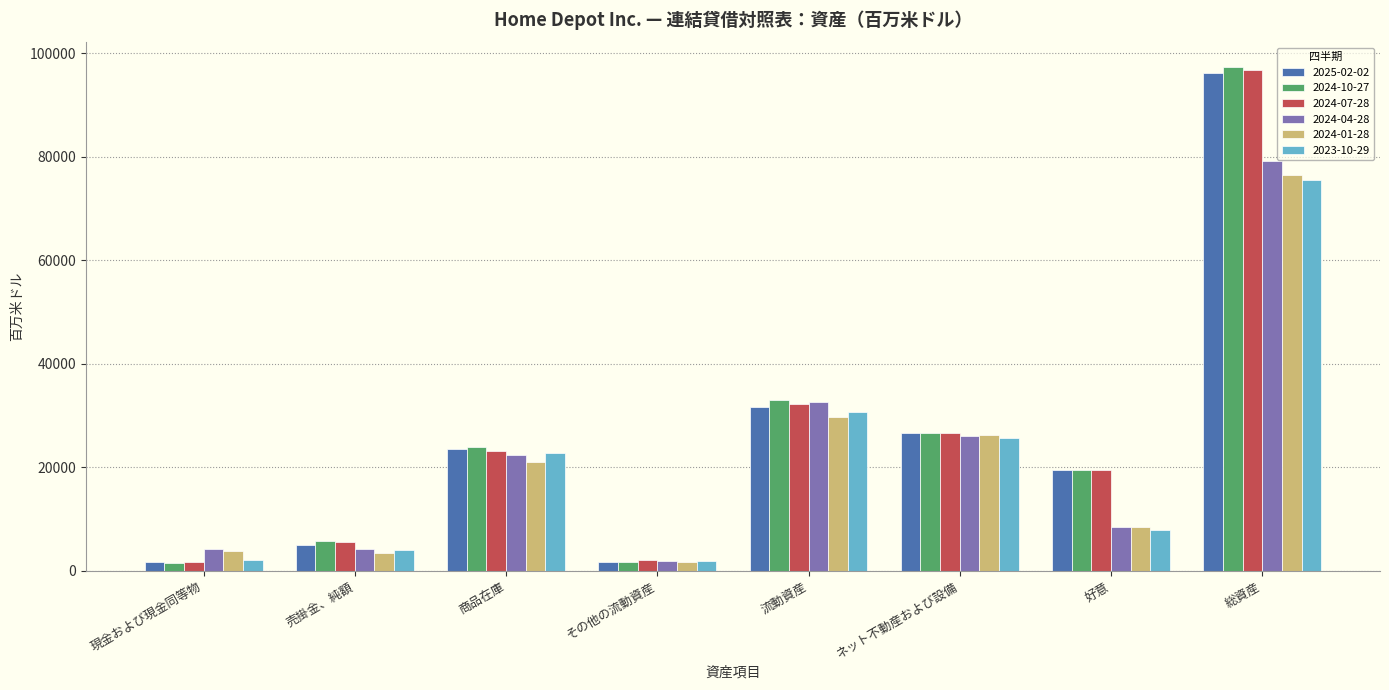

What is the label of the 3rd bar from the left?

商品在庫